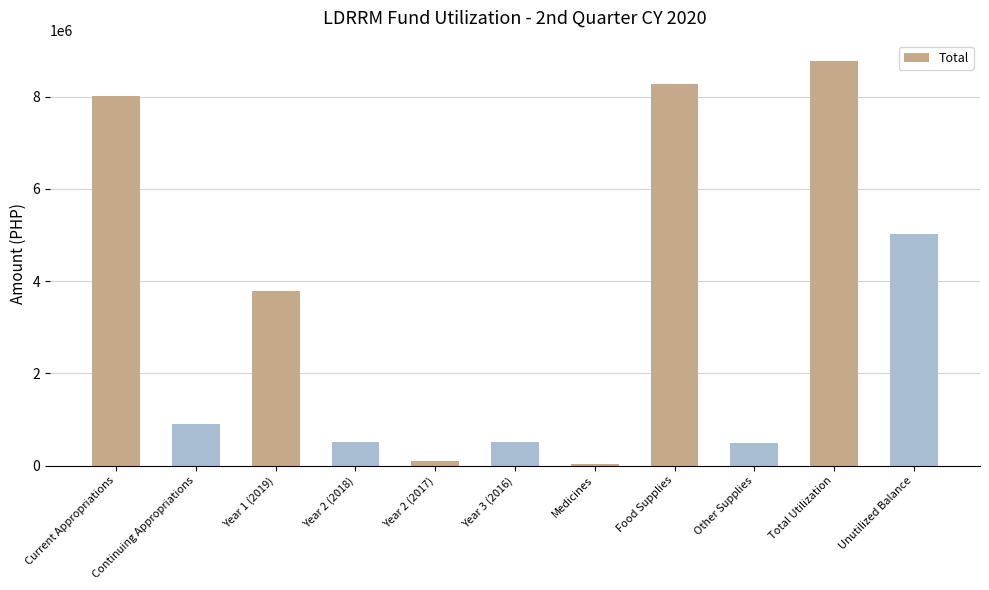

What is the greatest value displayed?

8773533.7